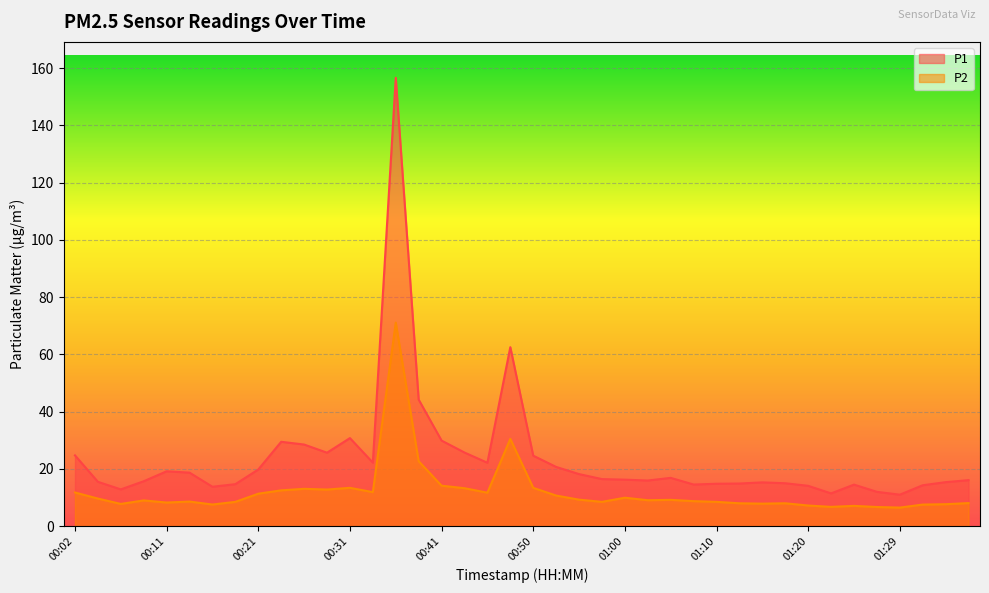

At 01:37, list the series in order from smallest to largest.

P2, P1